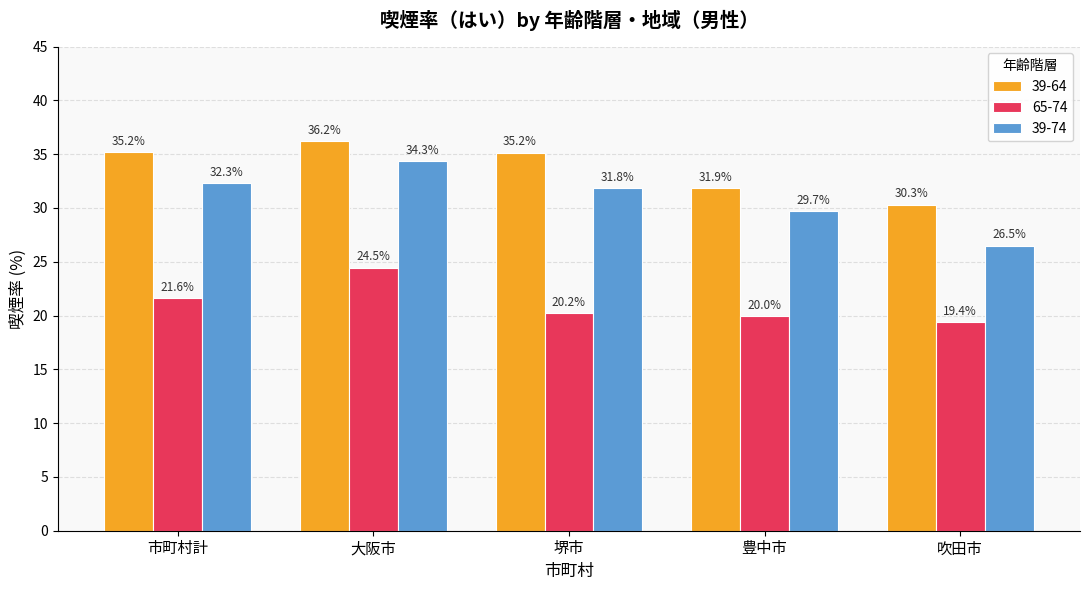

Which category has the lowest value in the 39-74 series?

吹田市